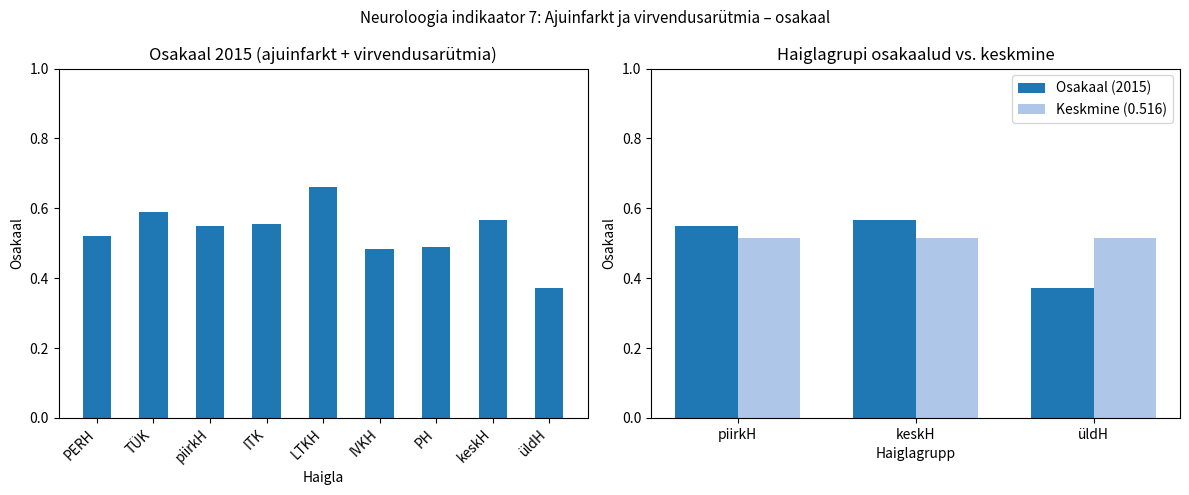

At how many categories does at least one series exceed 0?

3